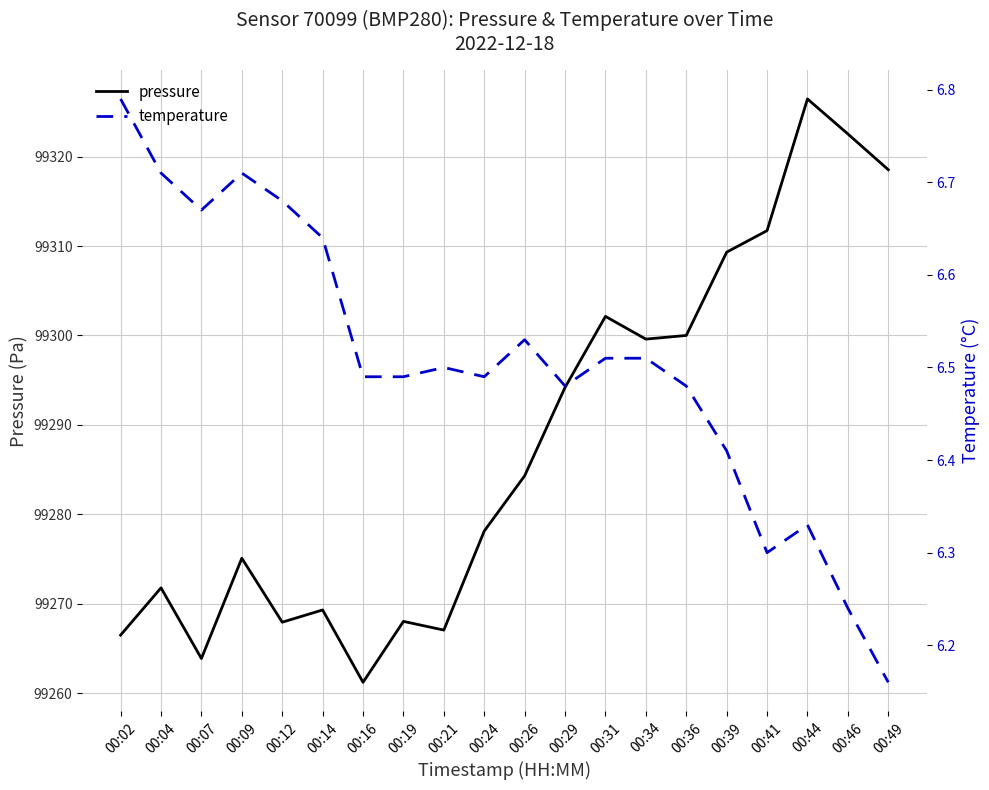

Does the chart have visible grid lines?

Yes